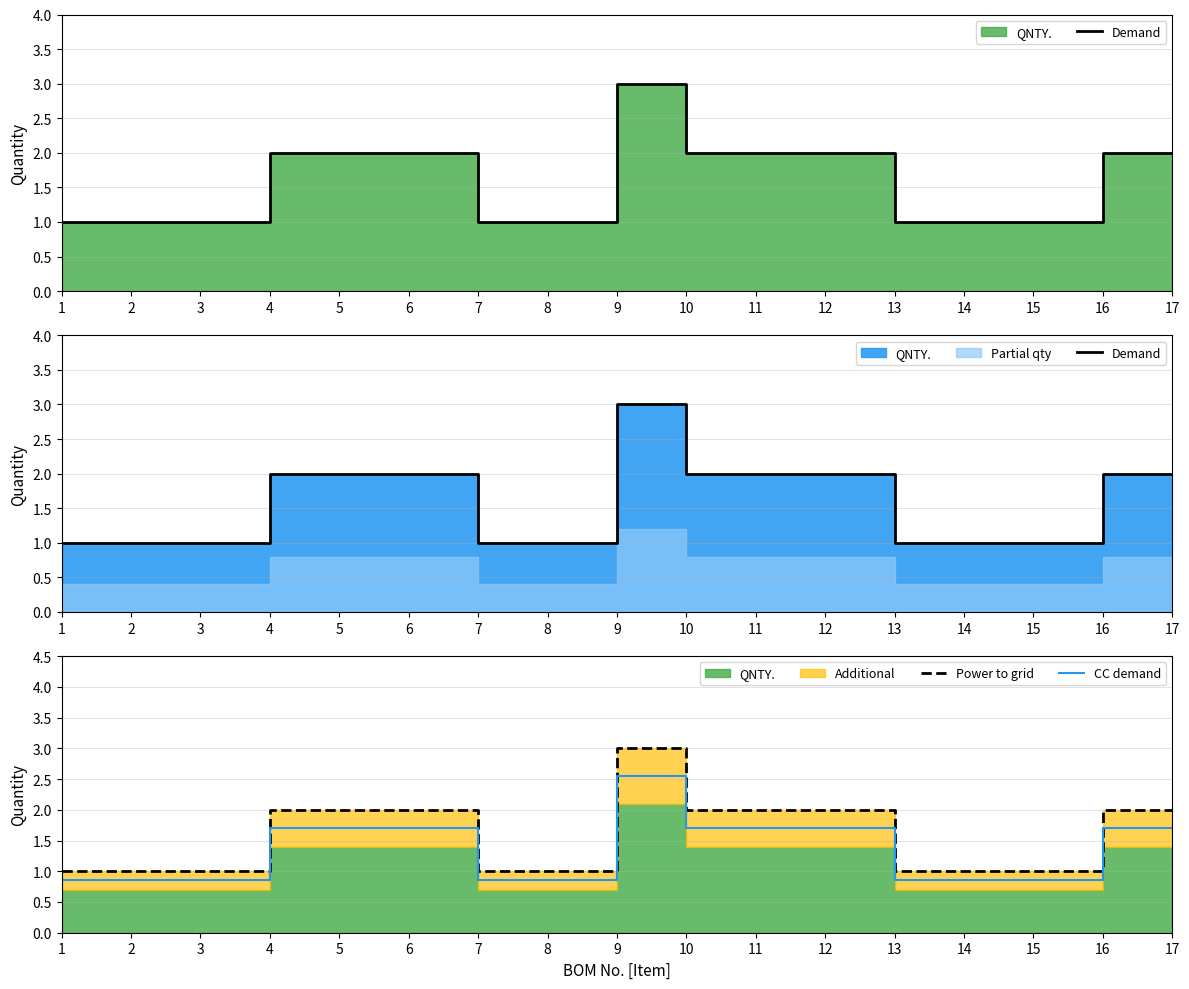

Reading left to right, extract all data points from this chart.

Demand: 1.0	1.0	1.0	2.0	2.0	2.0	1.0	1.0	3.0	2.0	2.0	2.0	1.0	1.0	1.0	2.0	2.0
Power to grid: 1.0	1.0	1.0	2.0	2.0	2.0	1.0	1.0	3.0	2.0	2.0	2.0	1.0	1.0	1.0	2.0	2.0
CC demand: 0.8	0.8	0.8	1.7	1.7	1.7	0.8	0.8	2.5	1.7	1.7	1.7	0.8	0.8	0.8	1.7	1.7